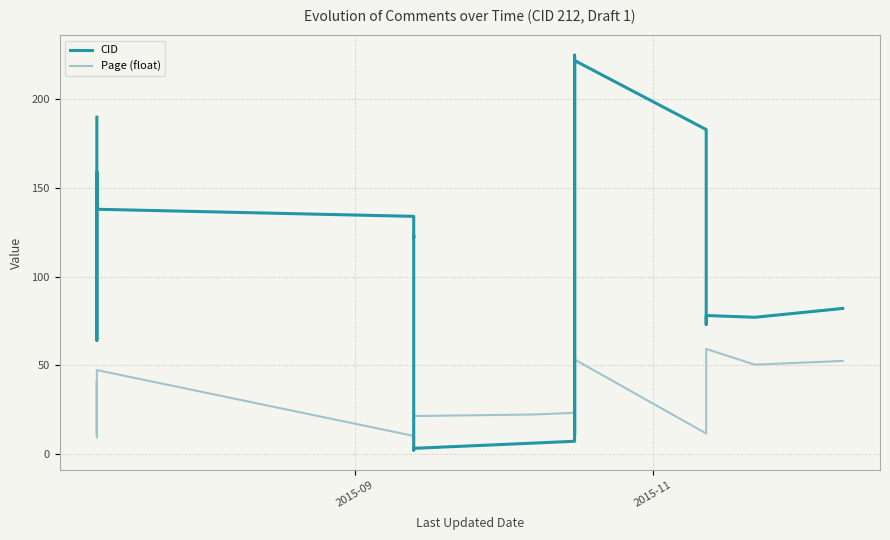

Count the number of data series in this chart.

2